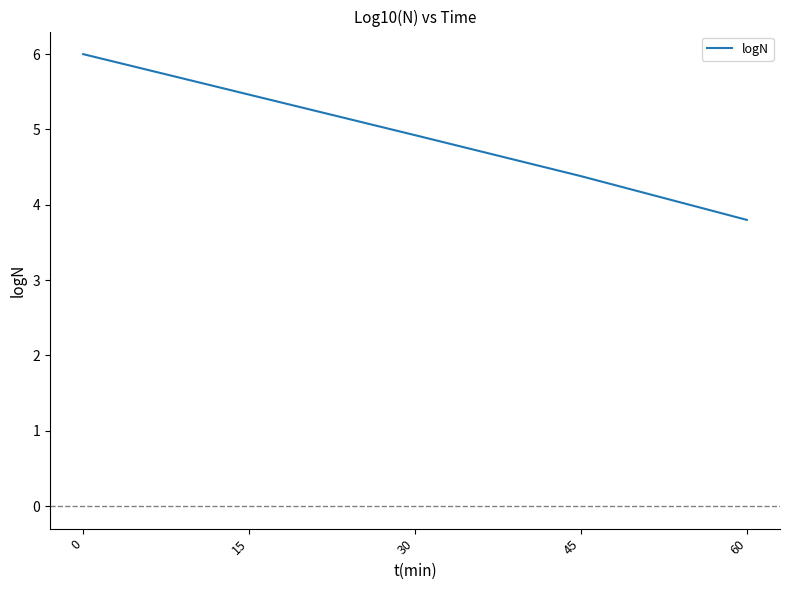

List the labels in order of value, smallest first.

60, 45, 30, 15, 0